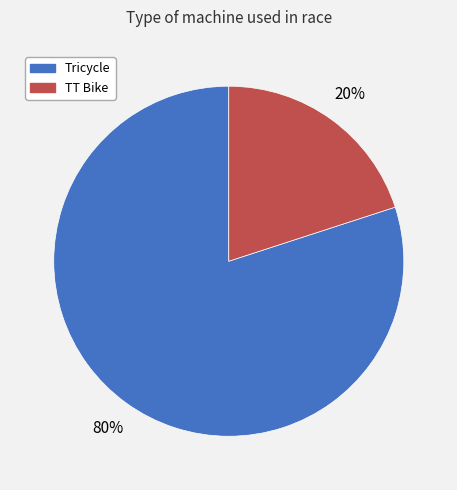

To the nearest percent, what is the average slice percentage?

50%